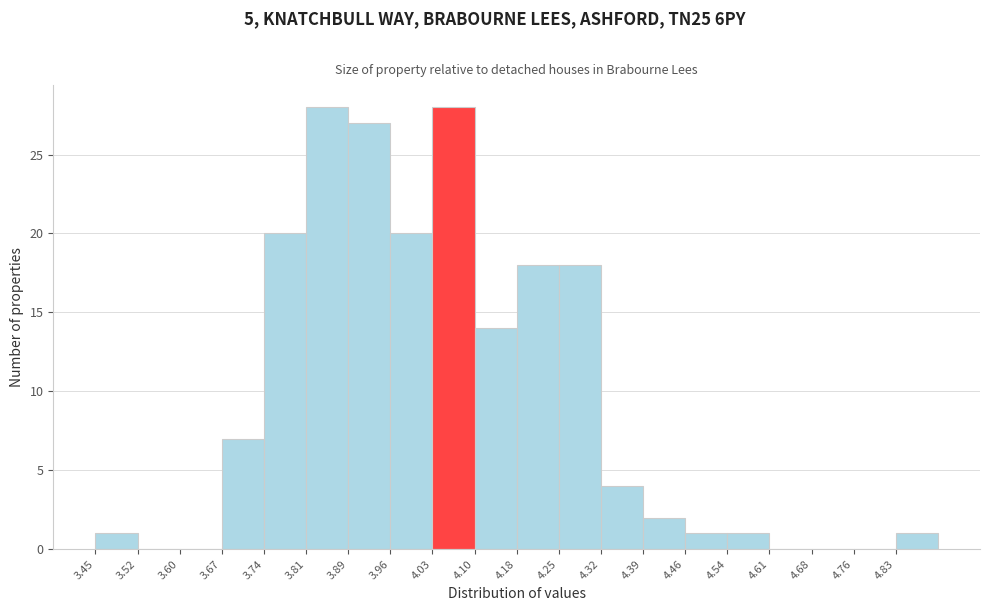

Reading left to right, transcribe this chart: for each bar, give the range it covers on the x-axis and its height. Neither the bar edges nor the heights are printed on the chart, so give them approximately, as read against the axes.

3.45 to 3.52: 1
3.52 to 3.60: 0
3.60 to 3.67: 0
3.67 to 3.74: 7
3.74 to 3.81: 20
3.81 to 3.89: 28
3.89 to 3.96: 27
3.96 to 4.03: 20
4.03 to 4.10: 28
4.10 to 4.18: 14
4.18 to 4.25: 18
4.25 to 4.32: 18
4.32 to 4.39: 4
4.39 to 4.47: 2
4.47 to 4.54: 1
4.54 to 4.61: 1
4.61 to 4.68: 0
4.68 to 4.76: 0
4.76 to 4.83: 0
4.83 to 4.90: 1